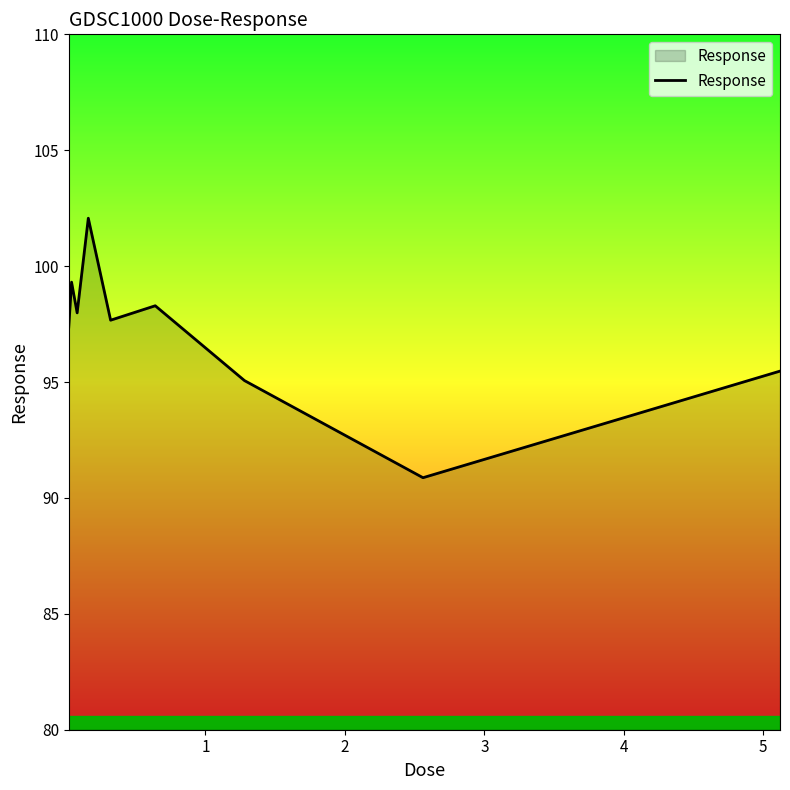

What is the average value?

97.1